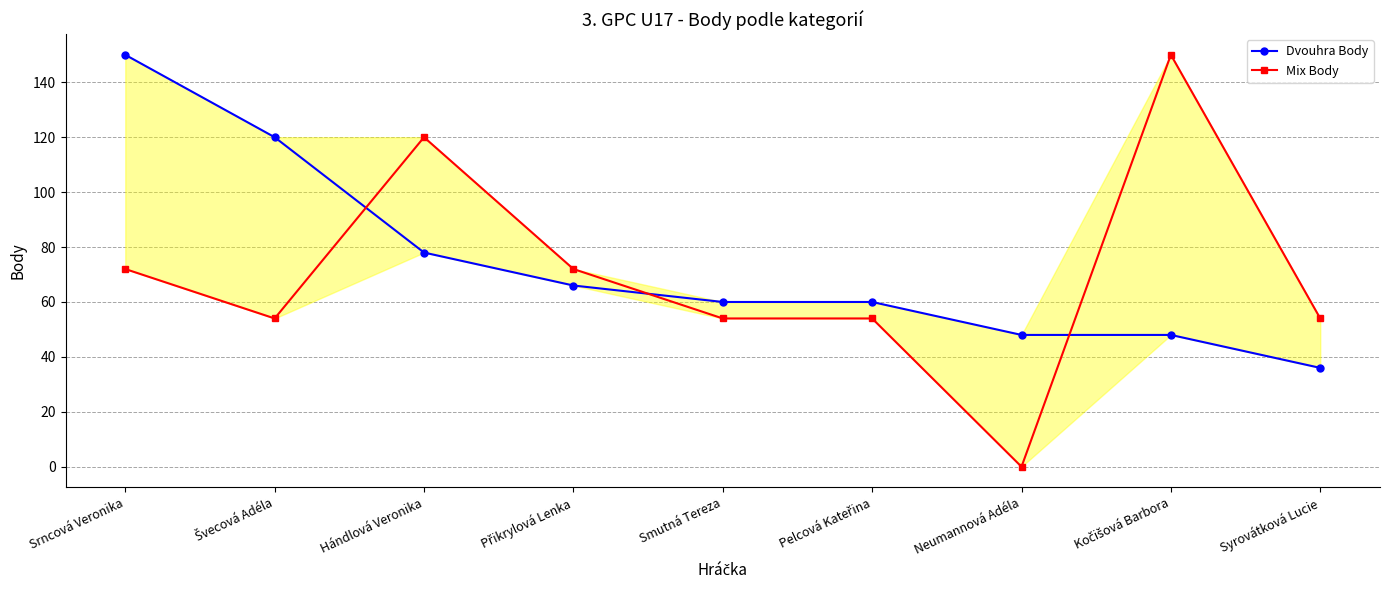

After their last crossing, which series has the higher values: Mix Body or Dvouhra Body?

Mix Body